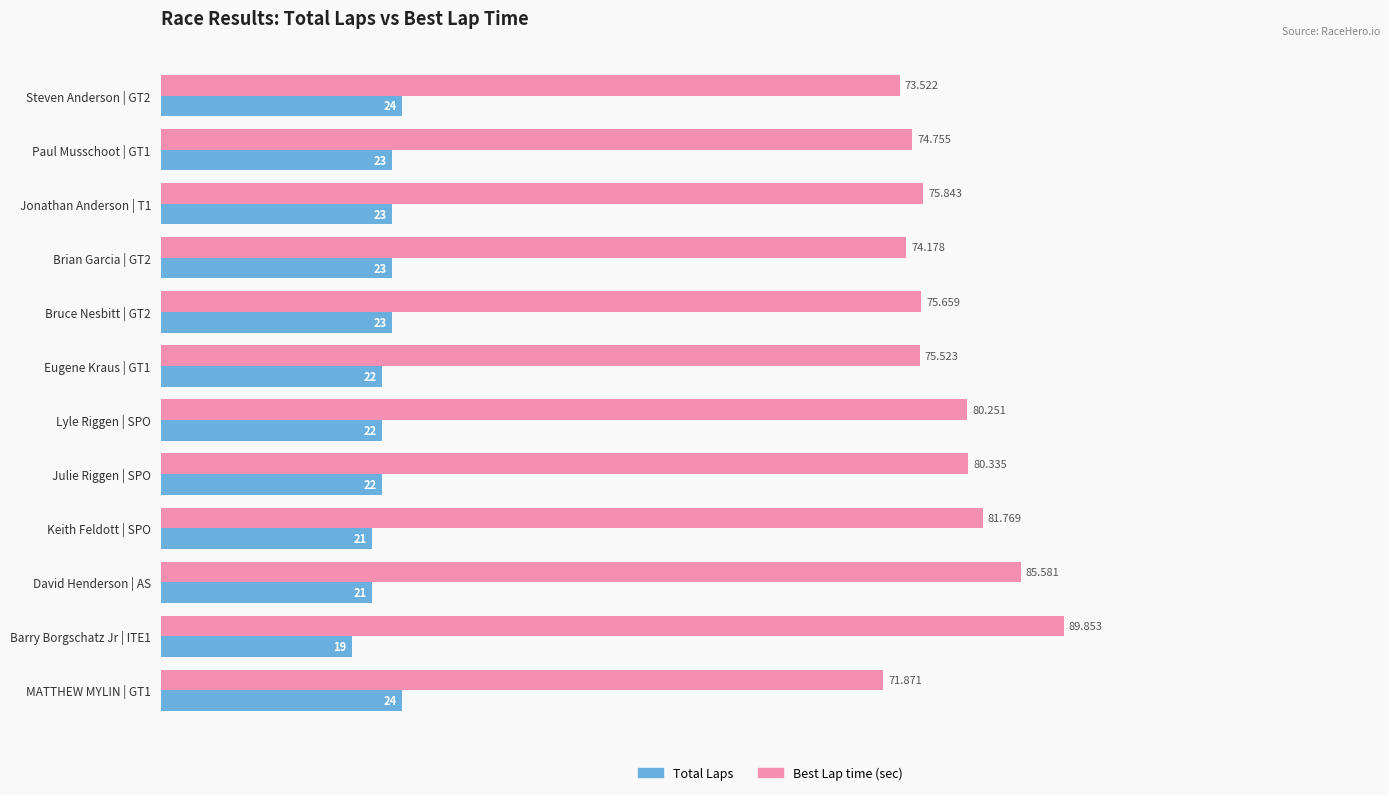

Count the number of data series in this chart.

2